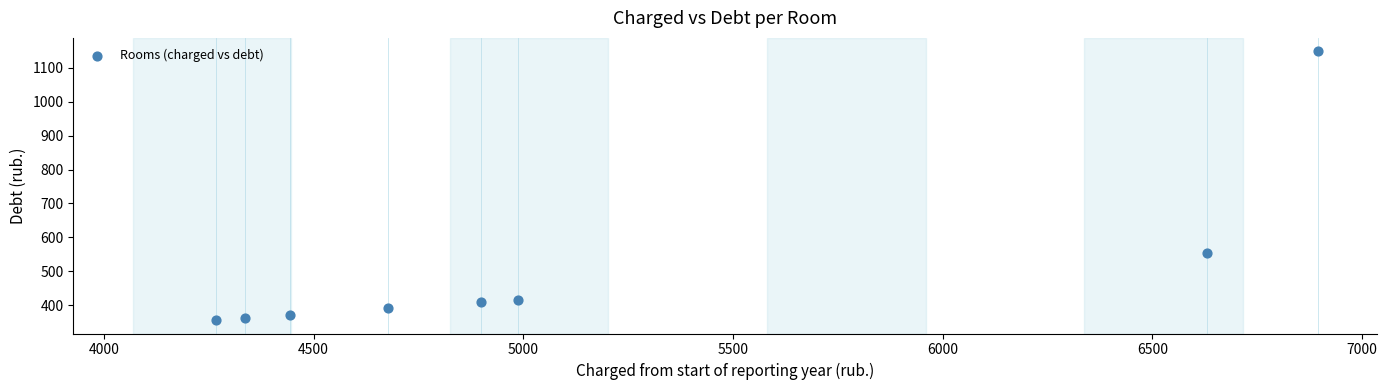

What Y value in the scatter plot is closest to 752?

552.5